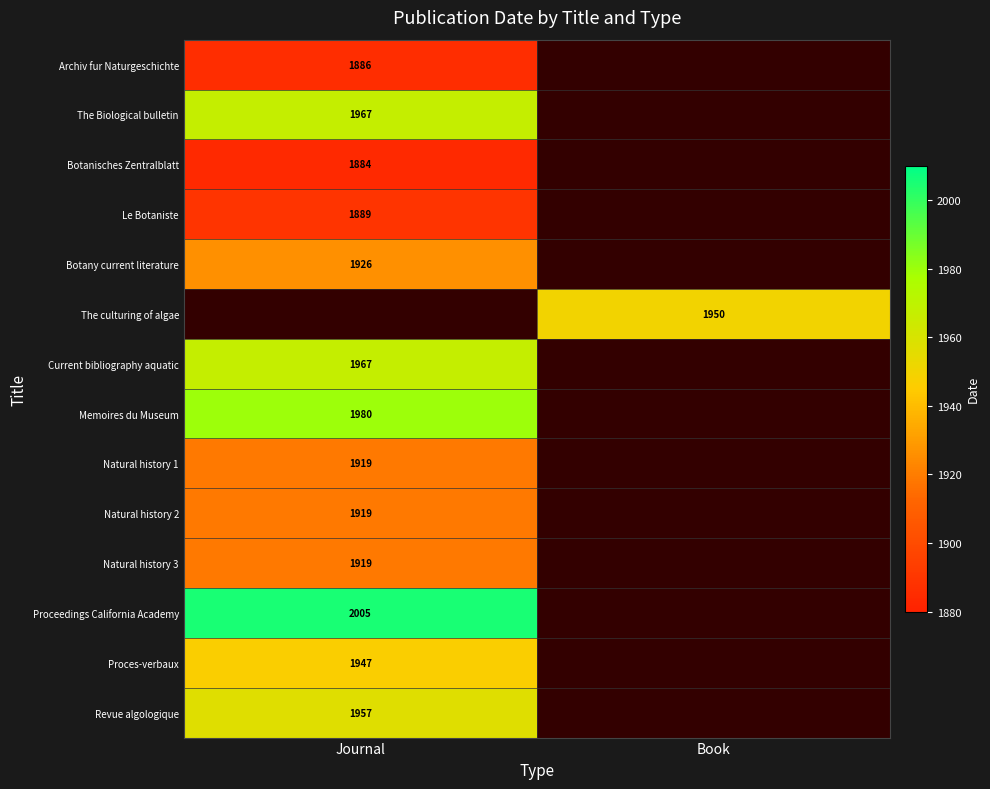

Is the value of The culturing of algae at Book greater than the value of Botanisches Zentralblatt at Journal?

Yes